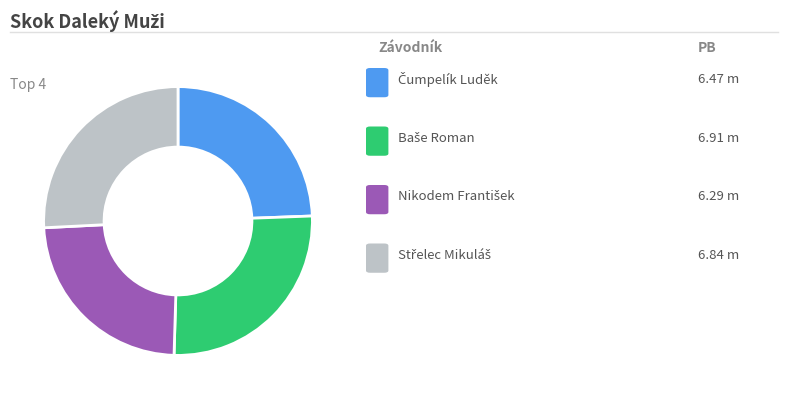

Is there any slice that represents more than half of the pie?

No